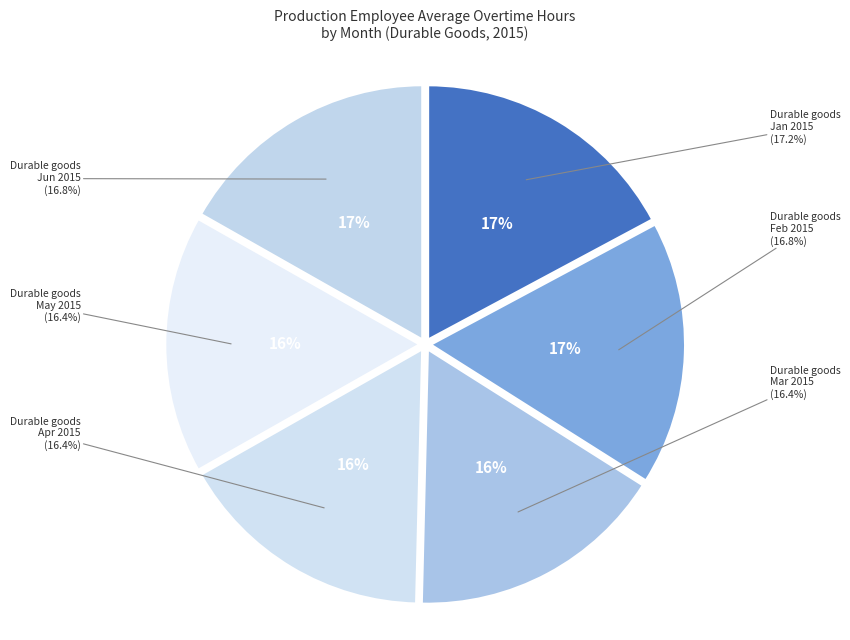

The Durable goods 2015 Jun slice represents 17% of the pie. True or false?

True